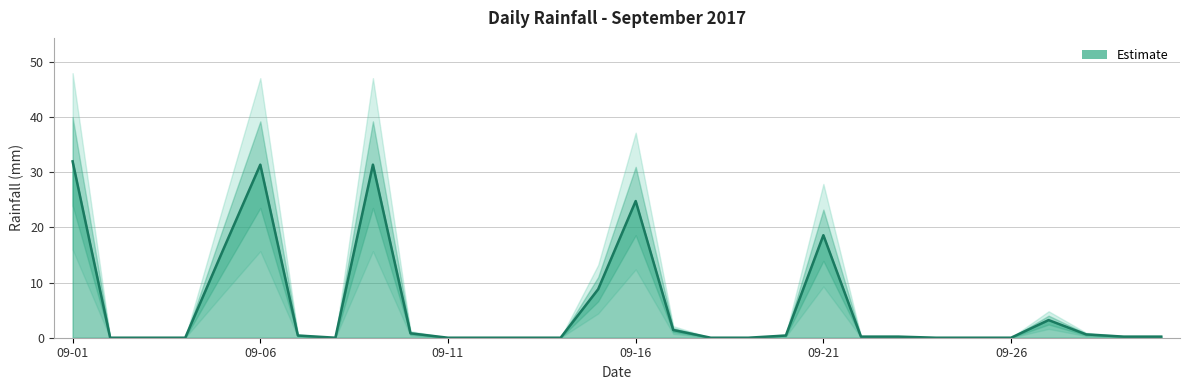

How many lines are shown in the chart?

1